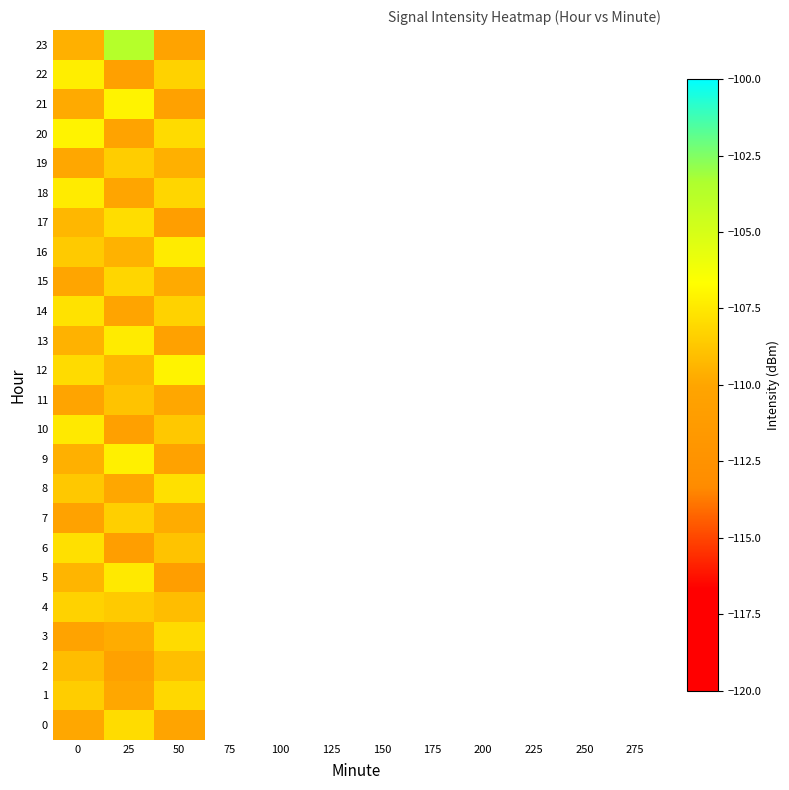

At which category does the chart reach its minimum across all series?

50